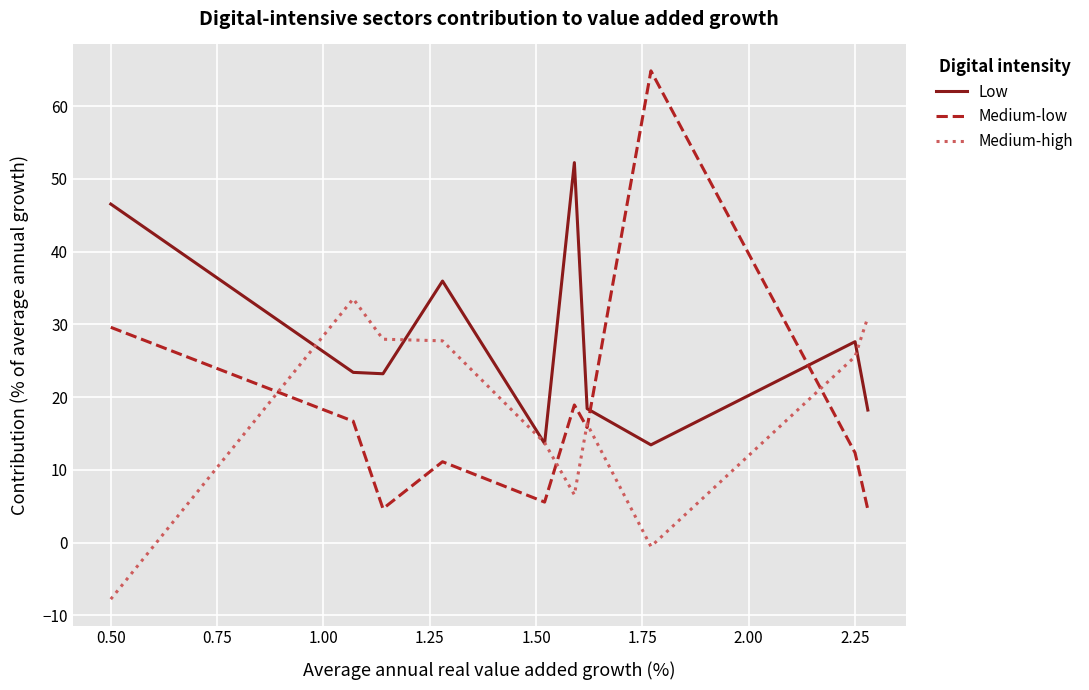

What is the difference between the maximum and second lowest values in the Low series?

38.6